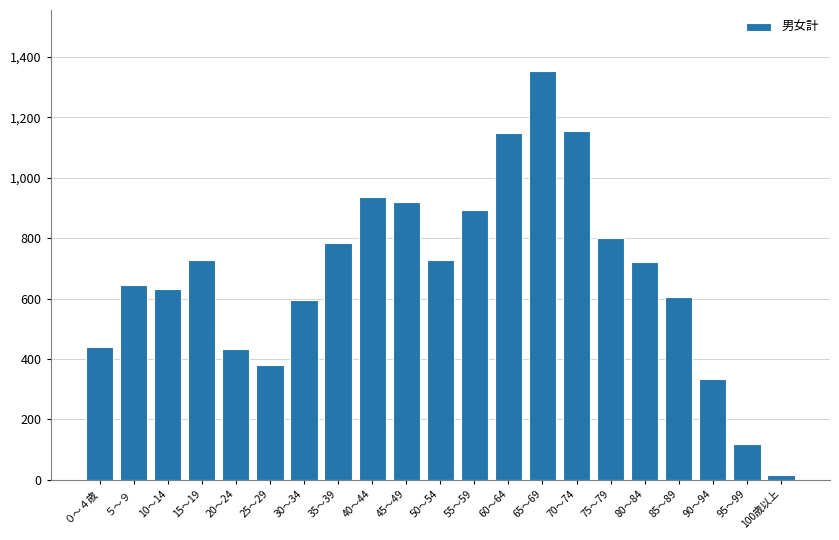

The value at 50～54 is 1215. True or false?

False